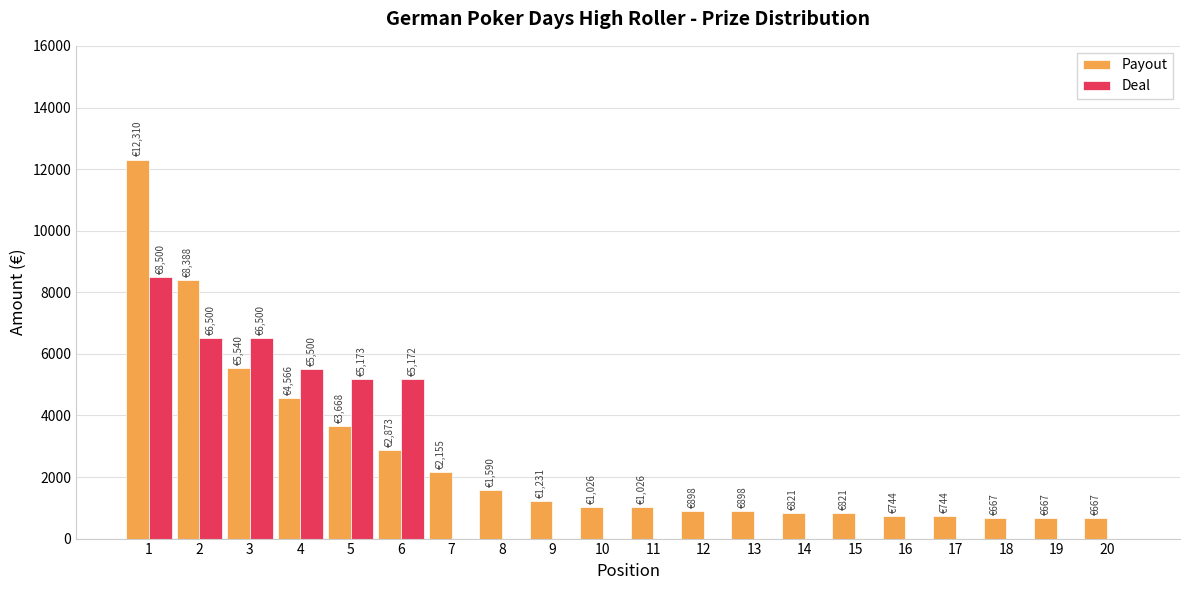

Which series changed the most between 1 and 16?

Payout